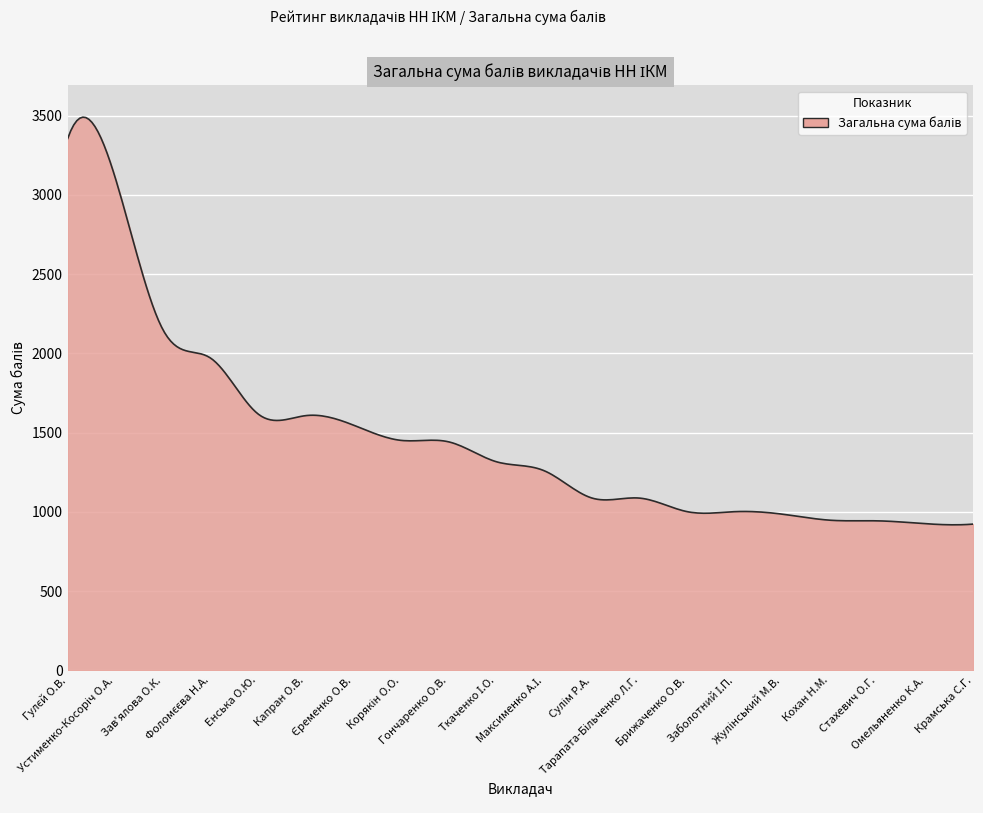

What is the greatest value displayed?

3490.8